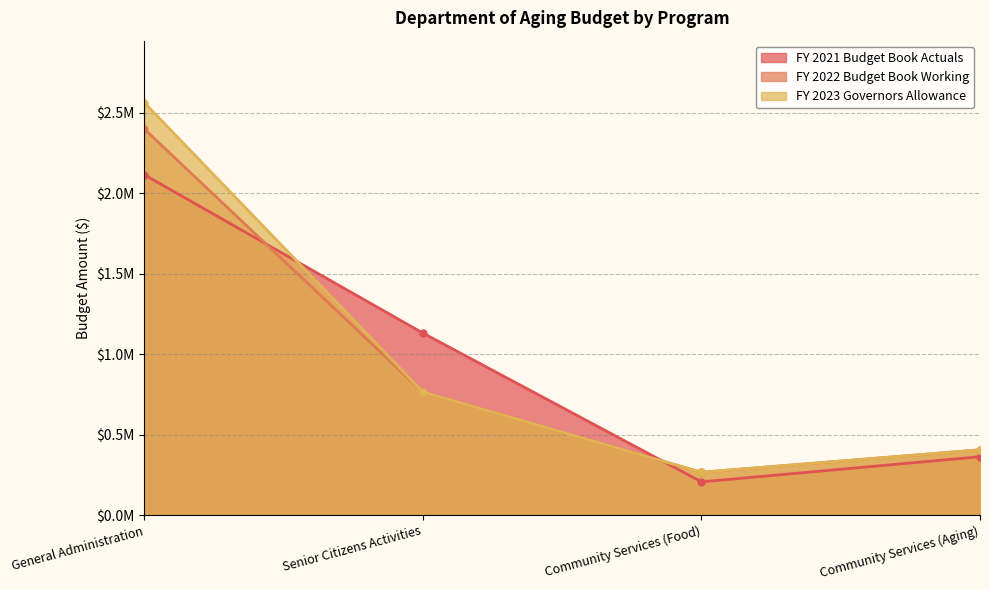

What are all the series names shown in the legend?

FY 2021 Budget Book Actuals, FY 2022 Budget Book Working, FY 2023 Governors Allowance